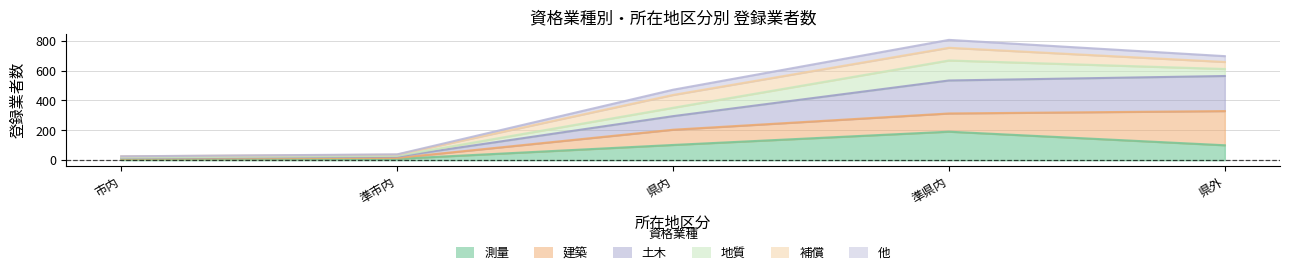

True or false: 他 and 測量 cross at least once.

False